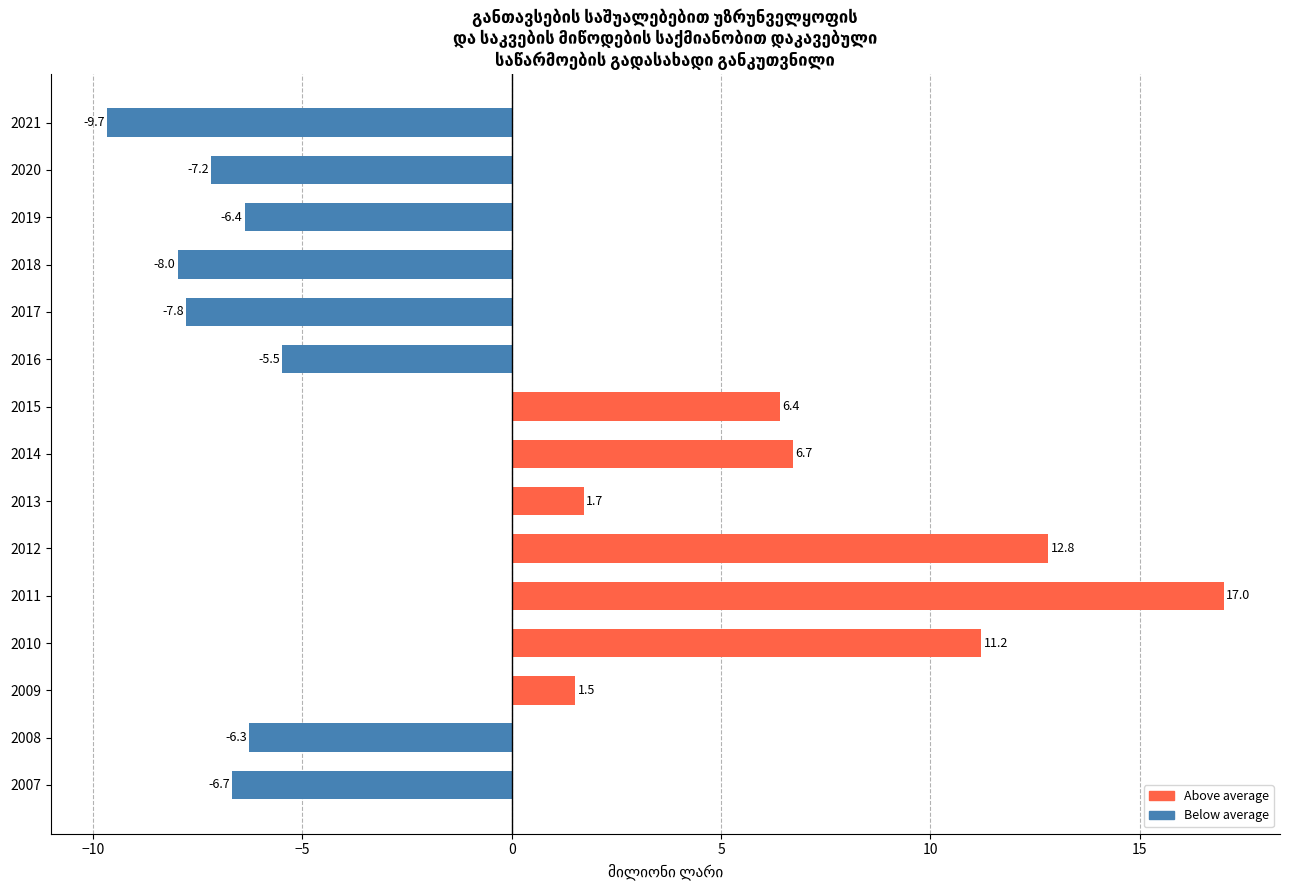

List the labels in order of value, smallest first.

2021, 2018, 2017, 2020, 2007, 2019, 2008, 2016, 2009, 2013, 2015, 2014, 2010, 2012, 2011